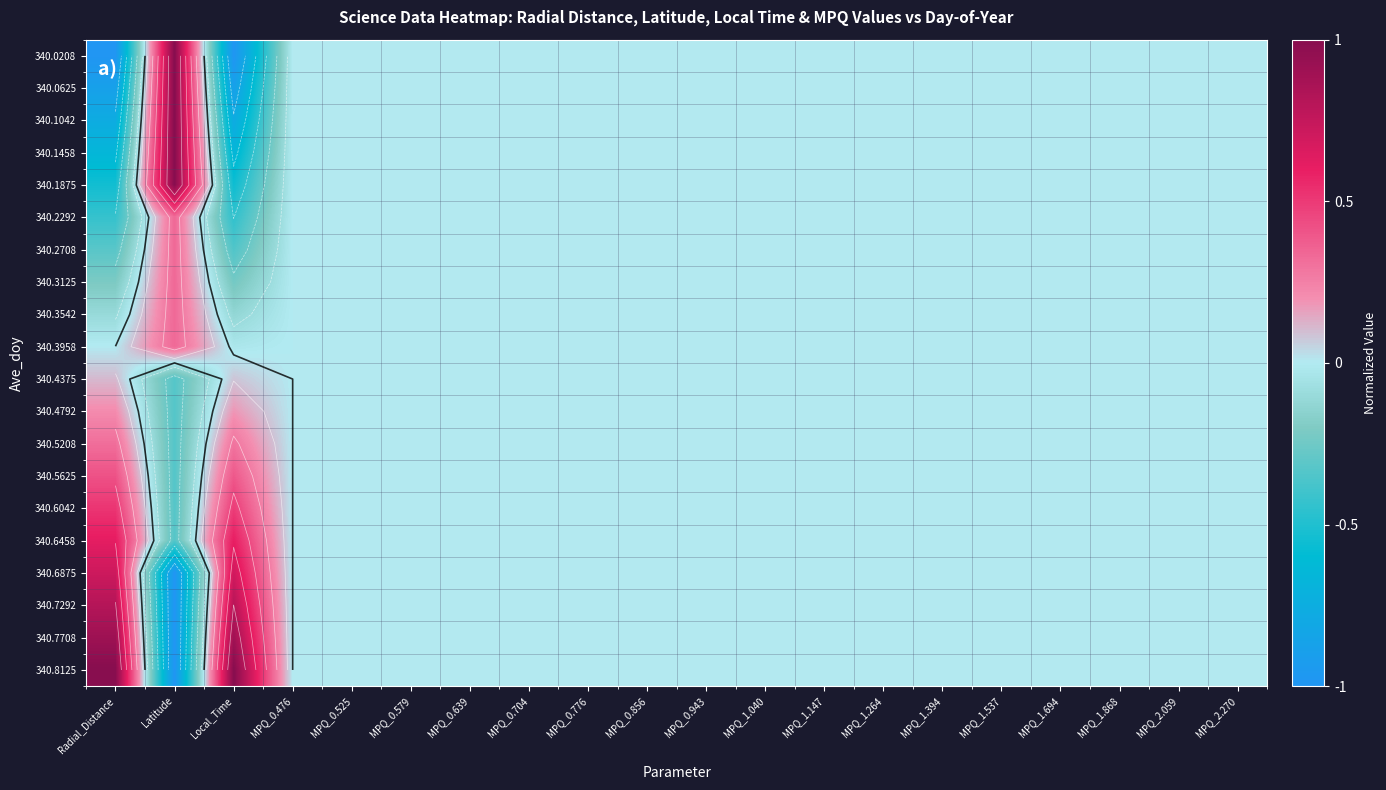

Rank the series by their maximum value, from lowest to highest.

340.4375, 340.4792, 340.5208, 340.2292, 340.2708, 340.3125, 340.3542, 340.3958, 340.5625, 340.6042, 340.6458, 340.6875, 340.7292, 340.7708, 340.0208, 340.0625, 340.1042, 340.1458, 340.1875, 340.8125